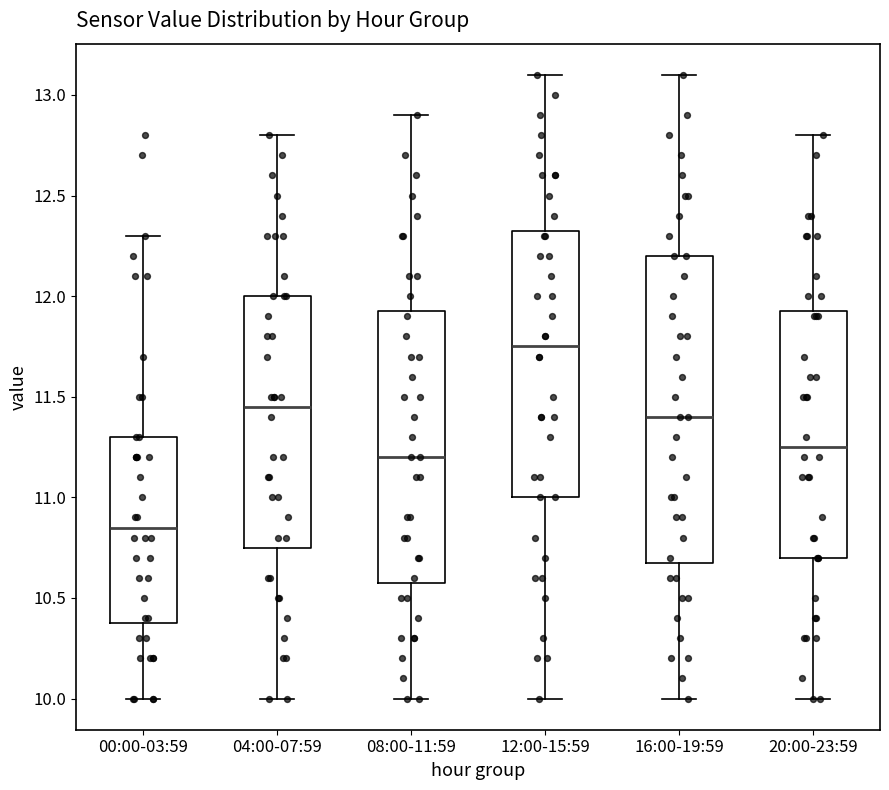

Which box is the tallest, from its lower edge to its upper edge?

16:00-19:59